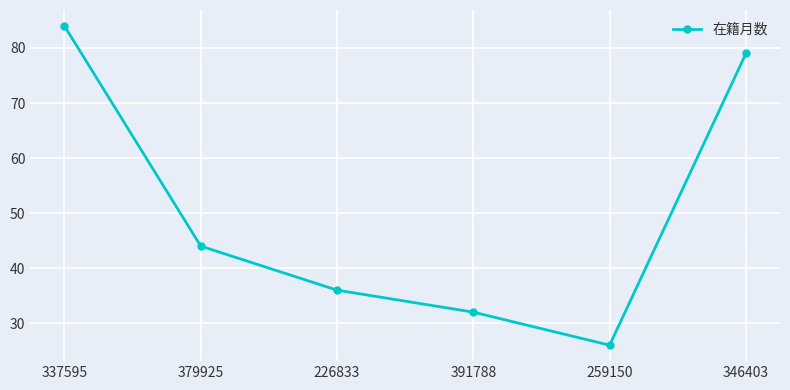

Reading left to right, extract all data points from this chart.

337595=84	379925=44	226833=36	391788=32	259150=26	346403=79